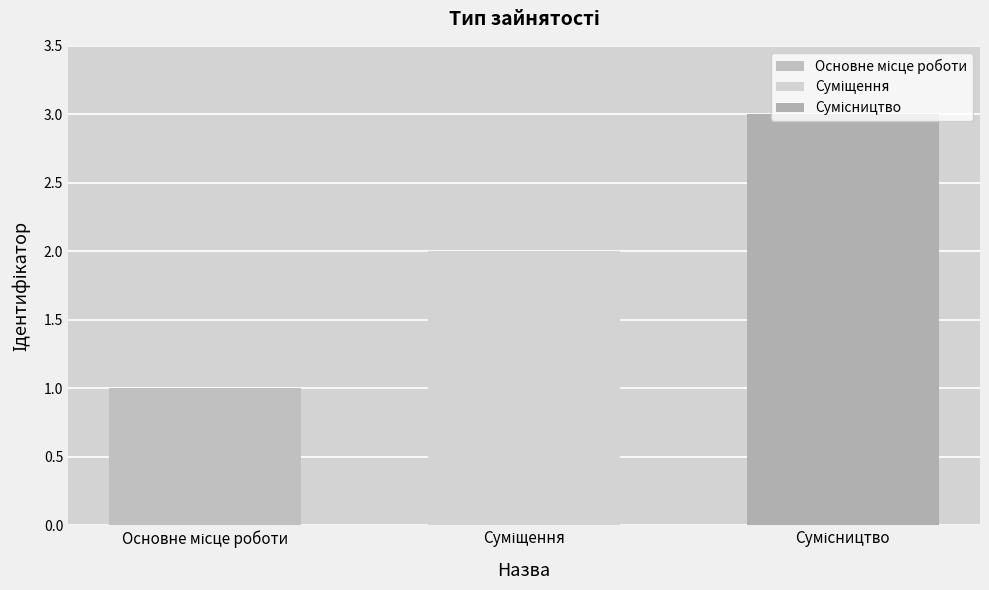

How many groups of bars are there?

1